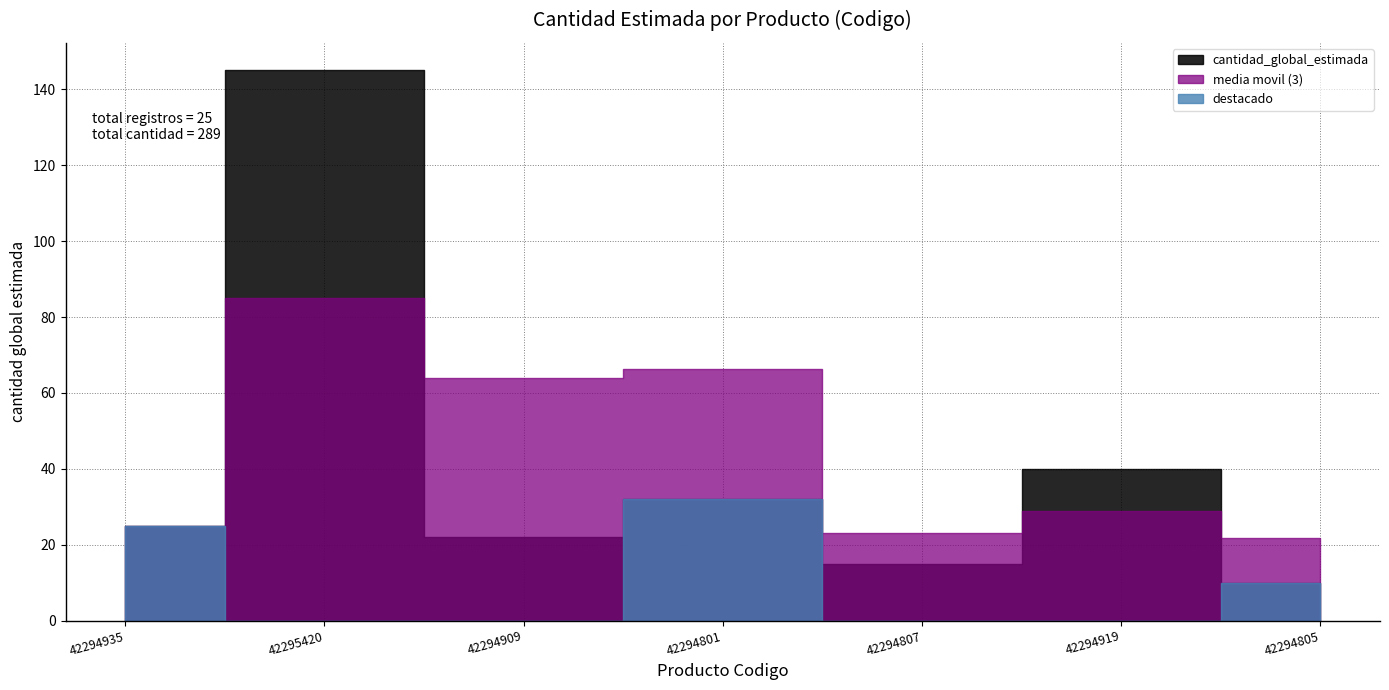

Reading left to right, transcribe all the data shown in this chart.

25	5	5	5	10	5	10	5	5	5	10	10	10	15	5	40	2	10	10	30	2	15	20	20	10